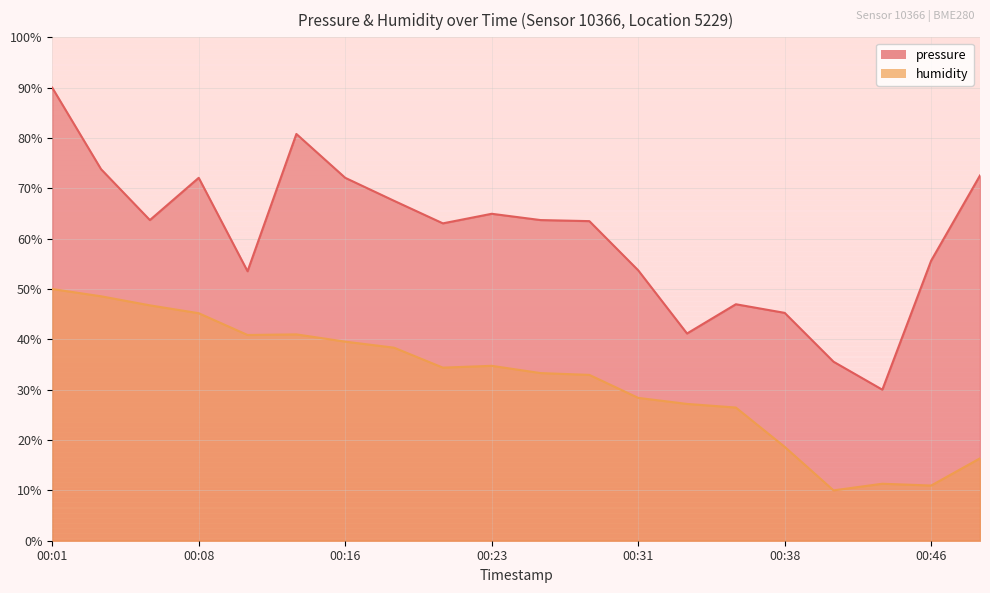

What is the total value across all series at 00:06?

110.5